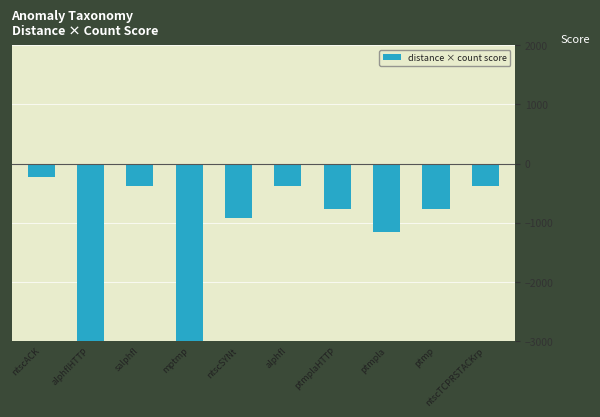

What is the change in value from mptmp to ptmpla?

+1928.5